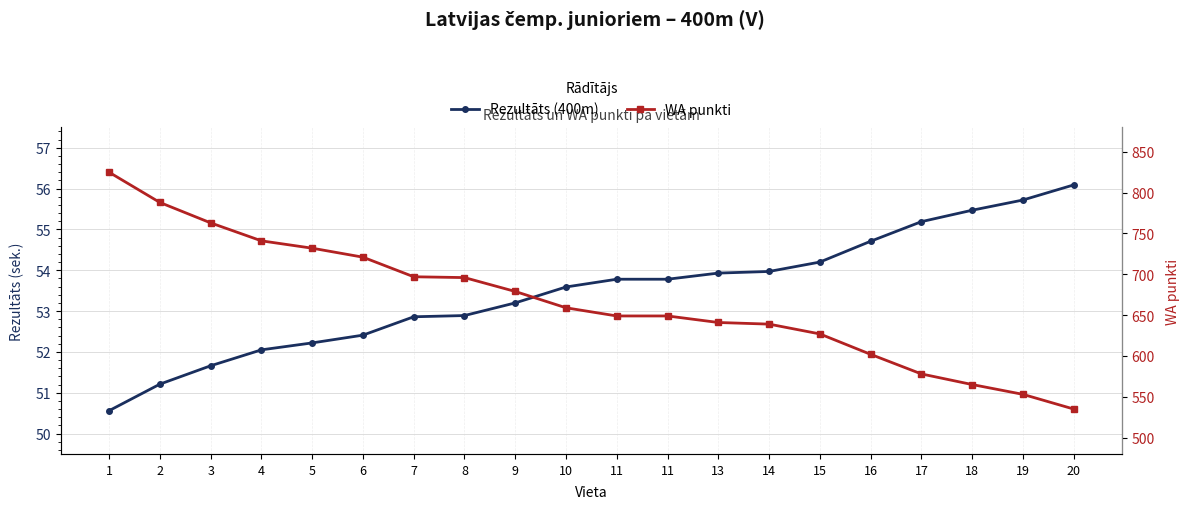

Which series has the widest spread of values?

WA punkti